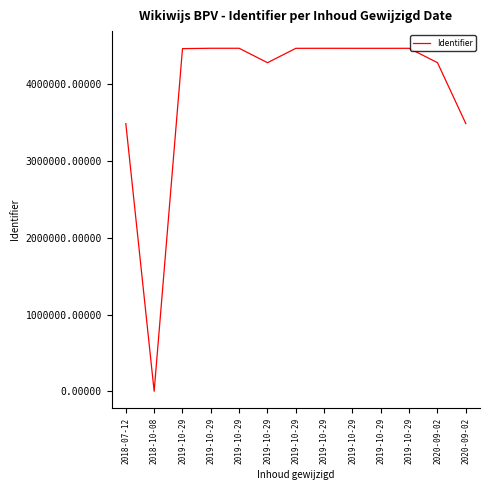

Reading right to left, list all the values displayed in this chart.

2020-09-02=3488740	2020-09-02=4282759	2019-10-29=4470211	2019-10-29=4470070	2019-10-29=4470122	2019-10-29=4470365	2019-10-29=4470068	2019-10-29=4282763	2019-10-29=4470830	2019-10-29=4470827	2019-10-29=4466050	2018-10-08=0	2018-07-12=3488733